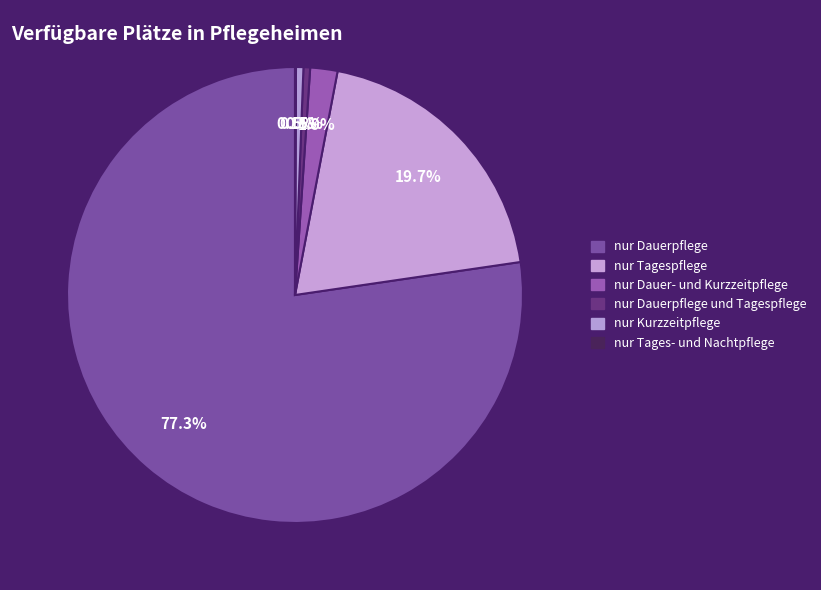

Which slice is the smallest?

nur Tages- und Nachtpflege